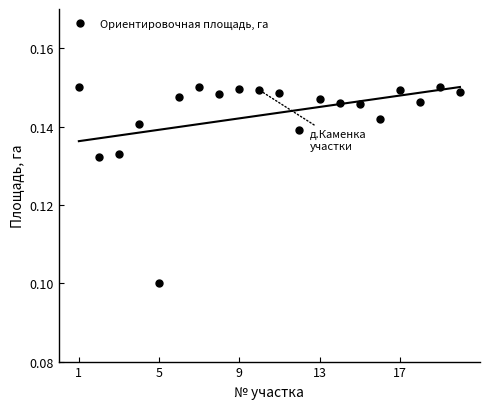

Which category has the lowest value in the Ориентировочная площадь, га series?

5